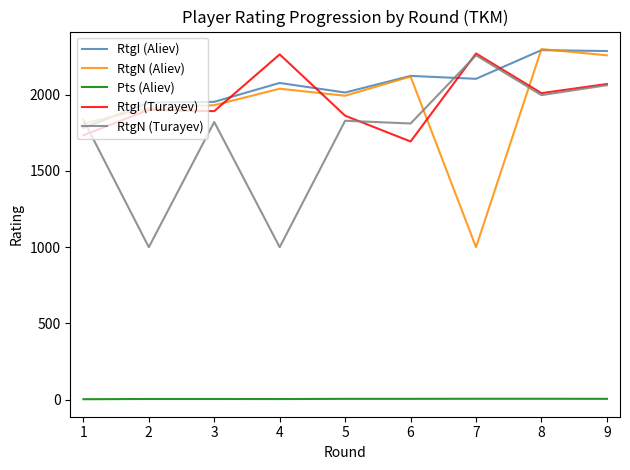

True or false: Pts (Aliev) and RtgN (Aliev) cross at least once.

False